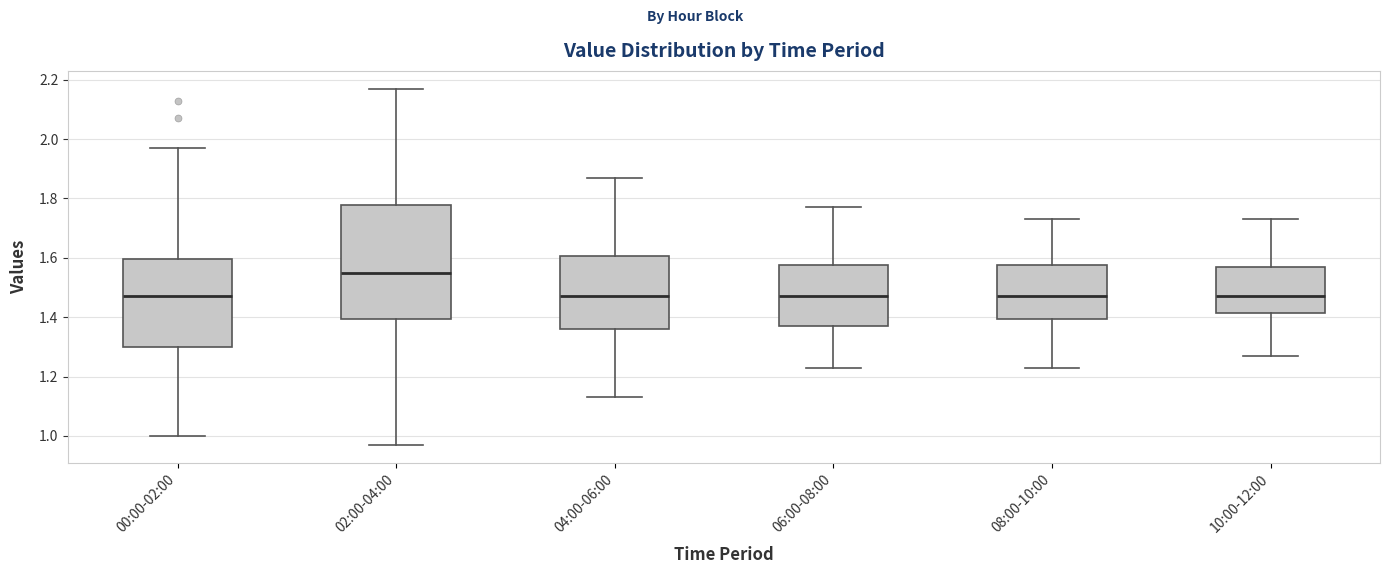

Reading left to right, transcribe this box plot: for each box, give where its median line is, the range the box spans, and where its two whiskers end, as read against the y-axis. The values are not printed on the chart, so give them approximately, as read against the axis.

00:00-02:00: median 1.48, box 1.30 to 1.60, whiskers 1.00 to 1.98
02:00-04:00: median 1.56, box 1.40 to 1.78, whiskers 0.98 to 2.18
04:00-06:00: median 1.48, box 1.36 to 1.60, whiskers 1.14 to 1.88
06:00-08:00: median 1.48, box 1.38 to 1.58, whiskers 1.24 to 1.78
08:00-10:00: median 1.48, box 1.40 to 1.58, whiskers 1.24 to 1.74
10:00-12:00: median 1.48, box 1.42 to 1.58, whiskers 1.28 to 1.74